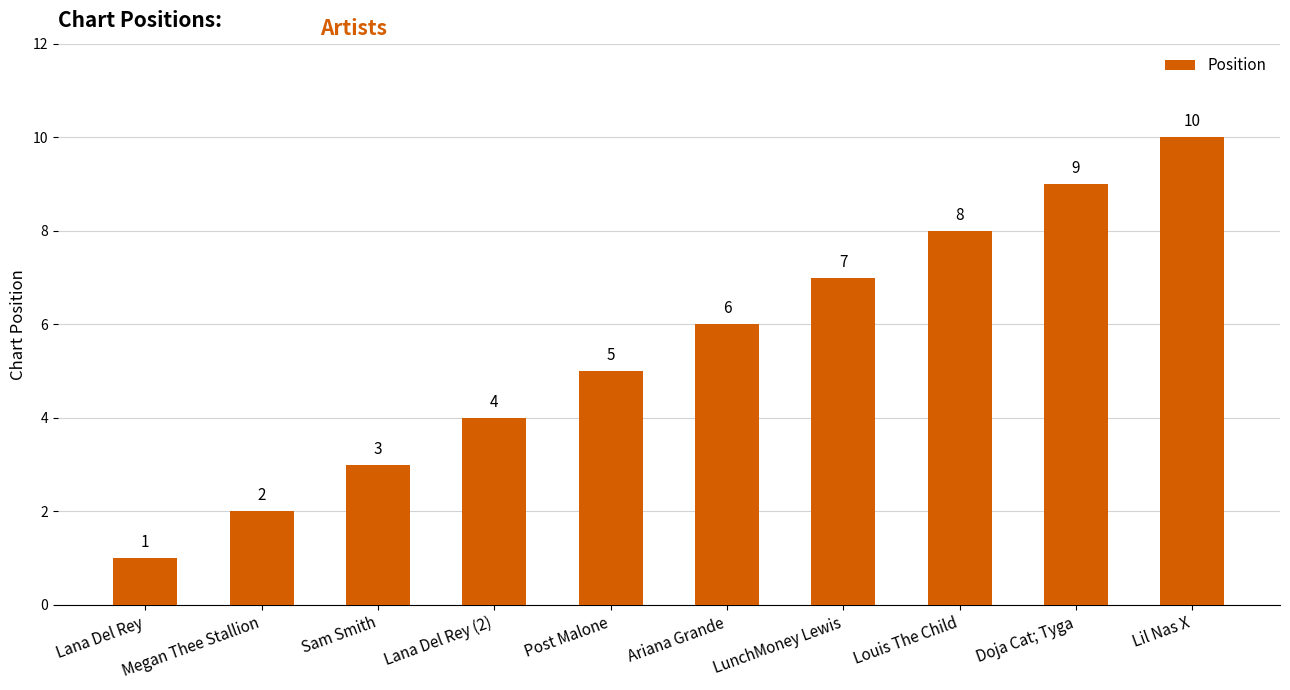

Where is the data nearest to the value 5?

Post Malone